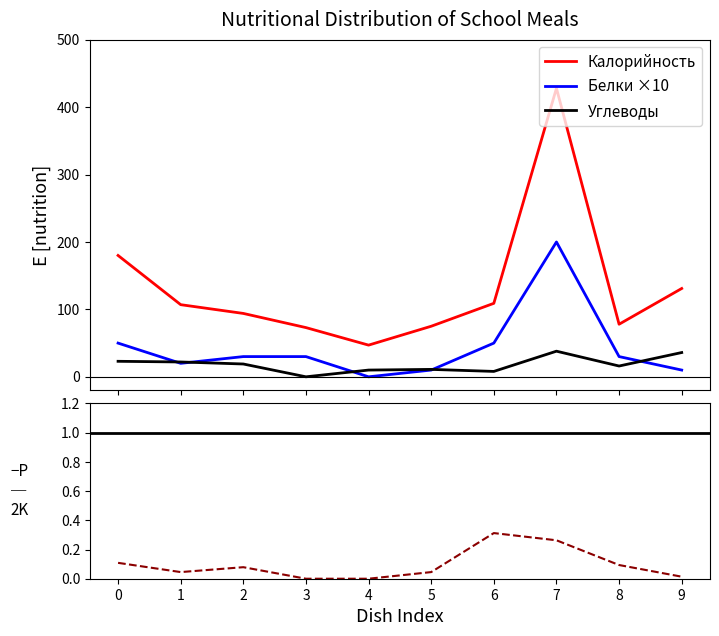

At which category is the sum across all series the highest?

7